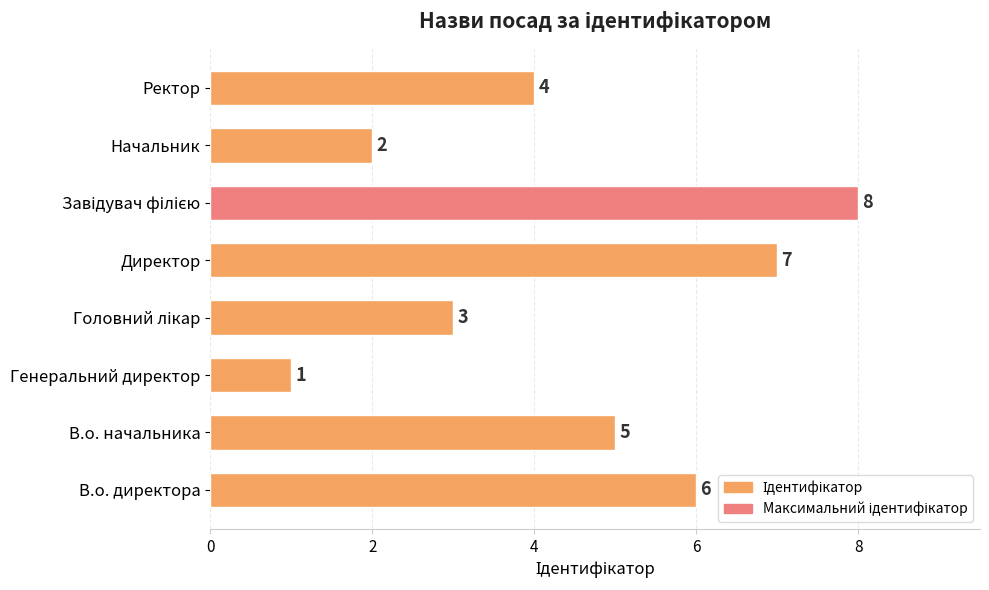

Which has a higher value, Генеральний директор or В.о. начальника?

В.о. начальника